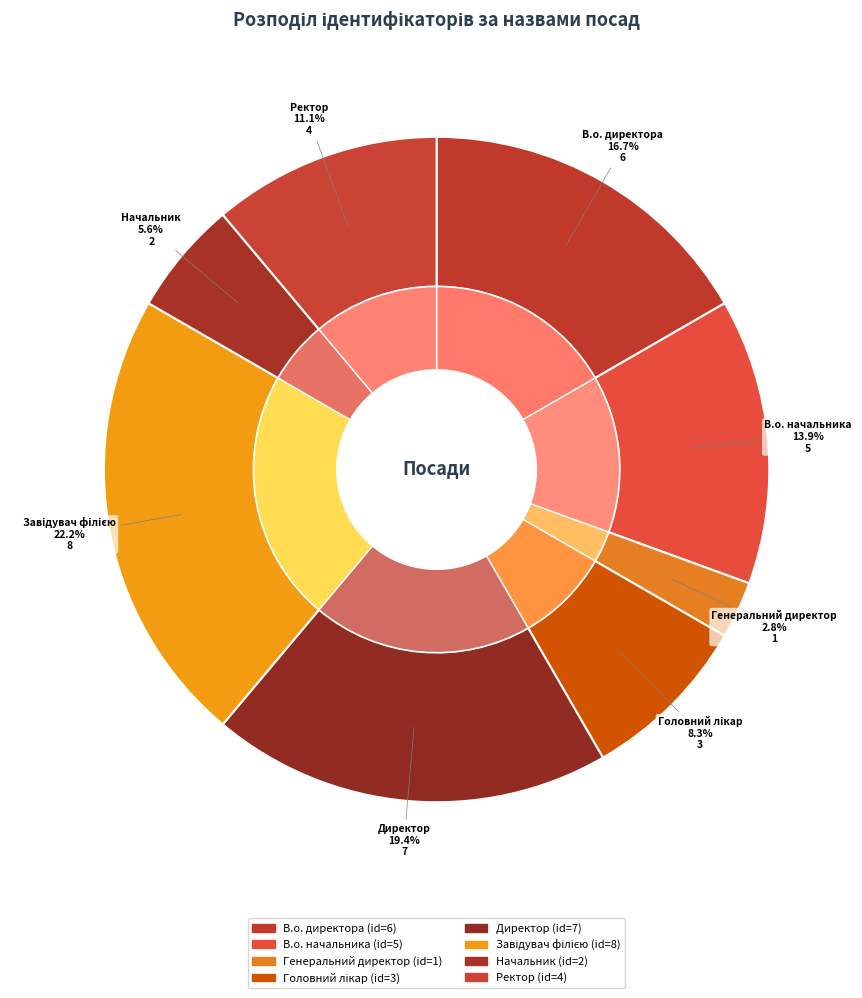

To the nearest percent, what is the difference between the Начальник and Головний лікар slice percentages?

3%